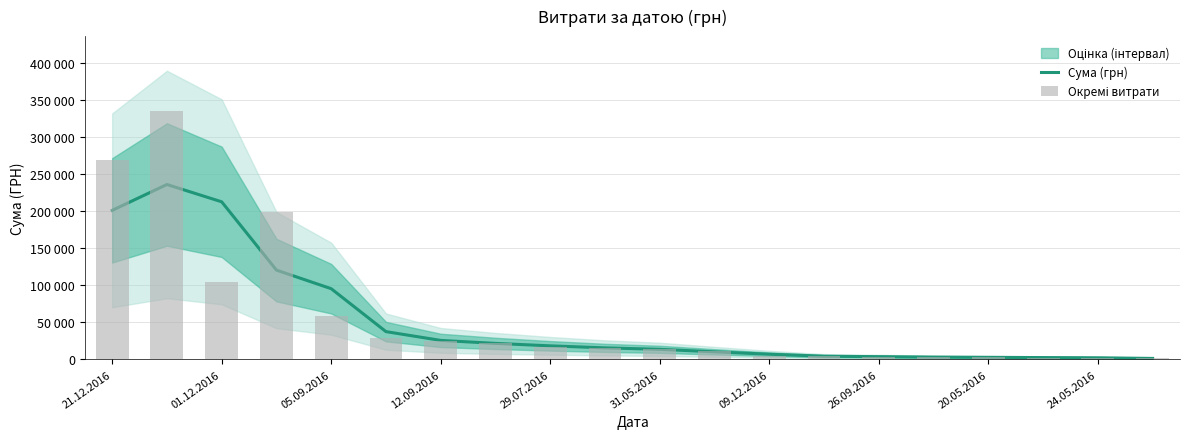

The value of Сума (грн) at 01.12.2016 is 142864.8. True or false?

False